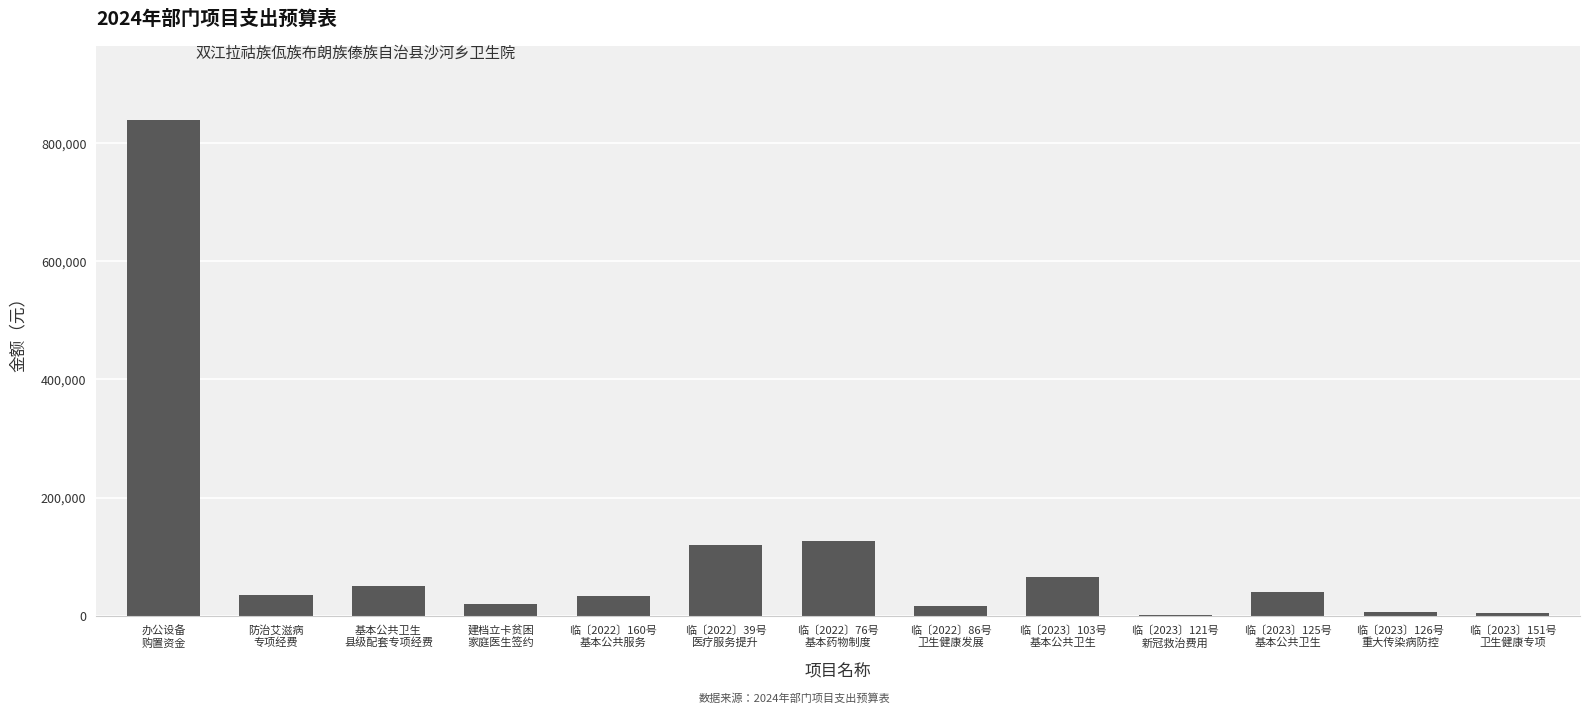

Between 建档立卡贫困
家庭医生签约 and 防治艾滋病
专项经费, which is larger?

防治艾滋病
专项经费